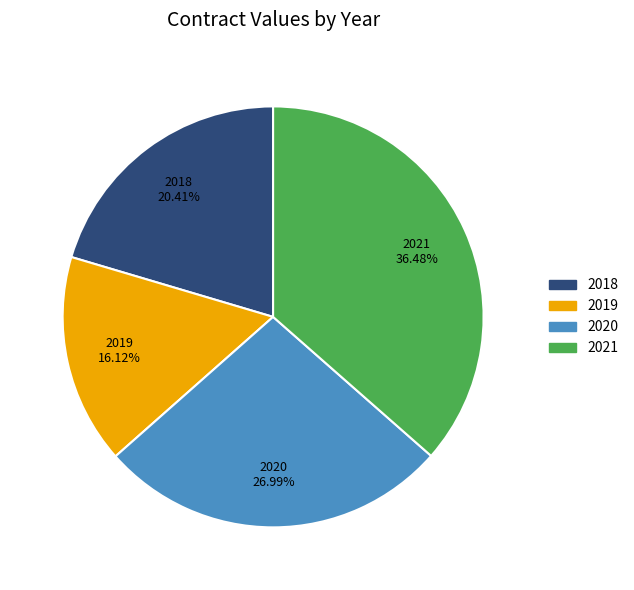

Which slice is the smallest?

2019